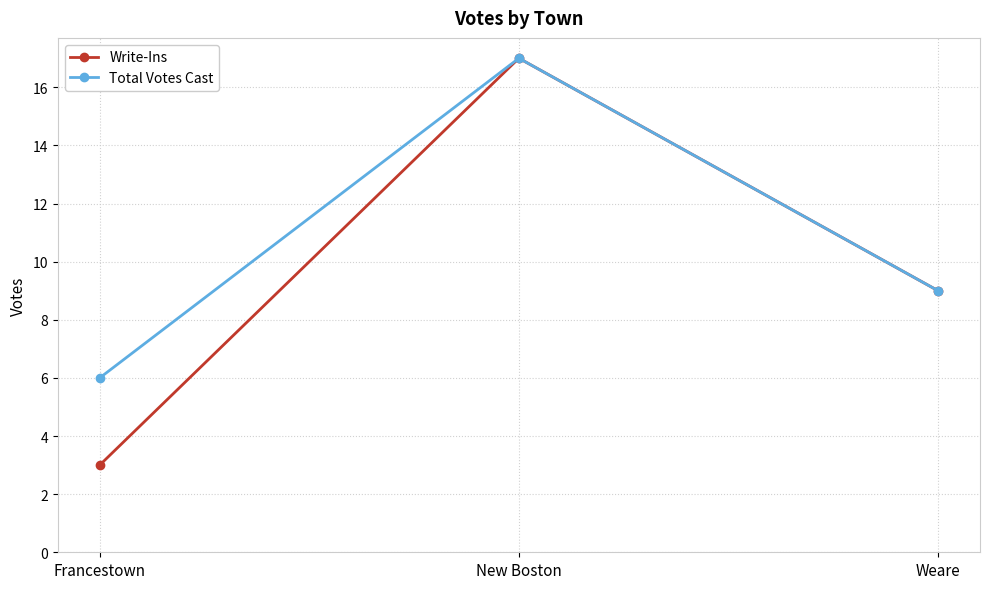

What is the average value of the Write-Ins series?

10